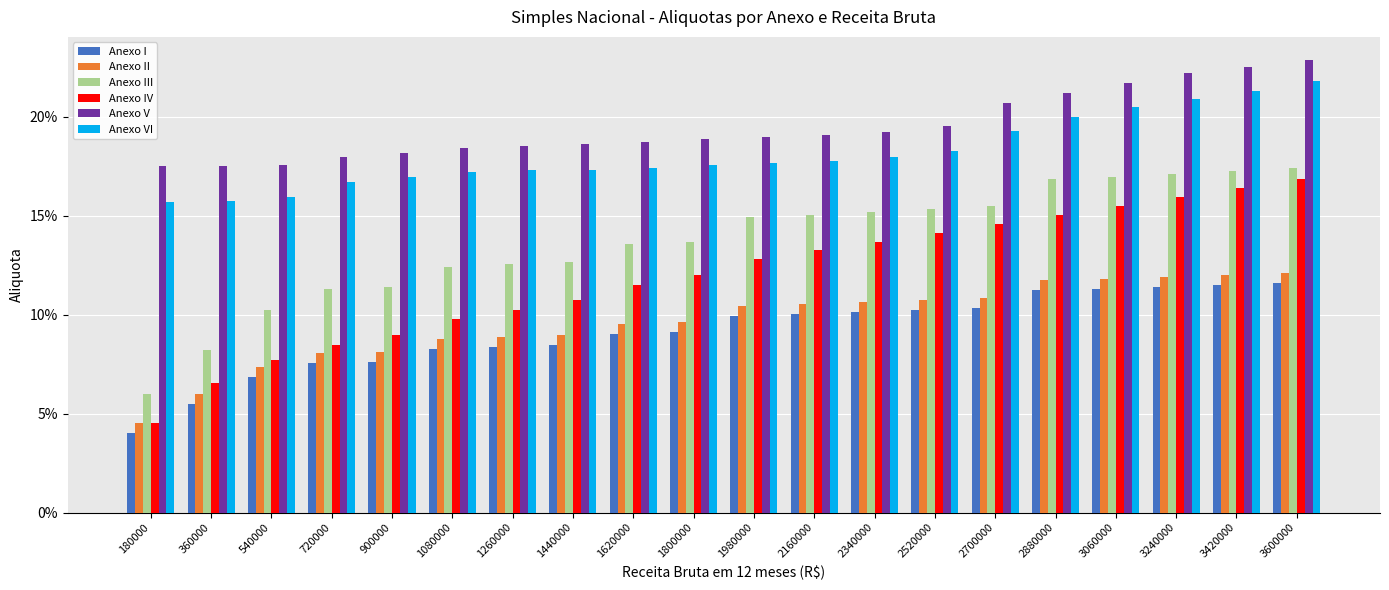

Does the chart contain stacked bars?

No